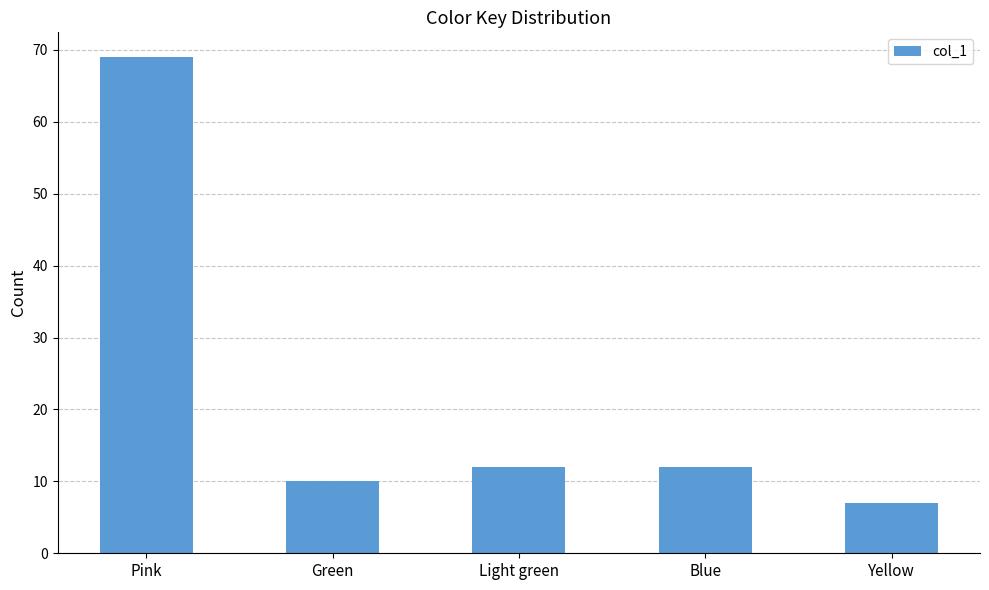

What is the average value?

22